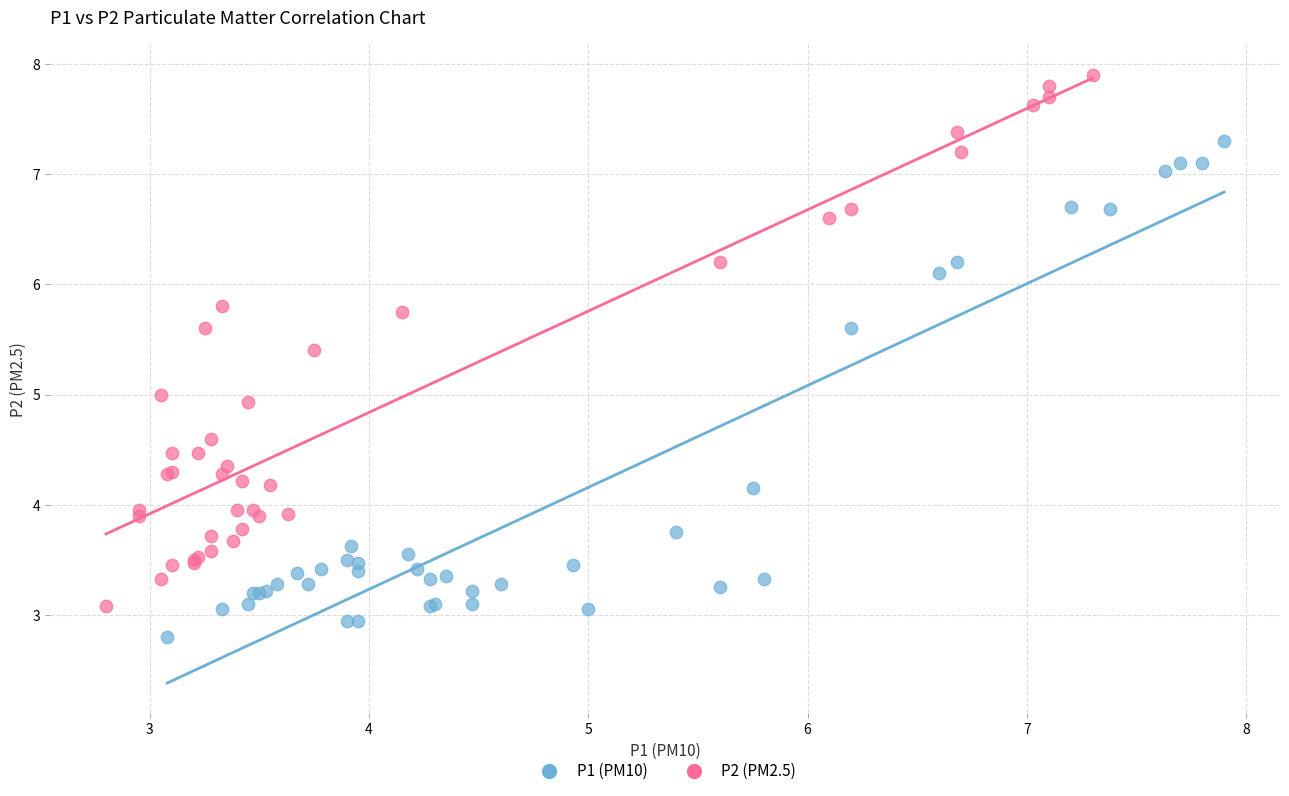

Which series reaches the minimum Y coordinate?

P1 (PM10)